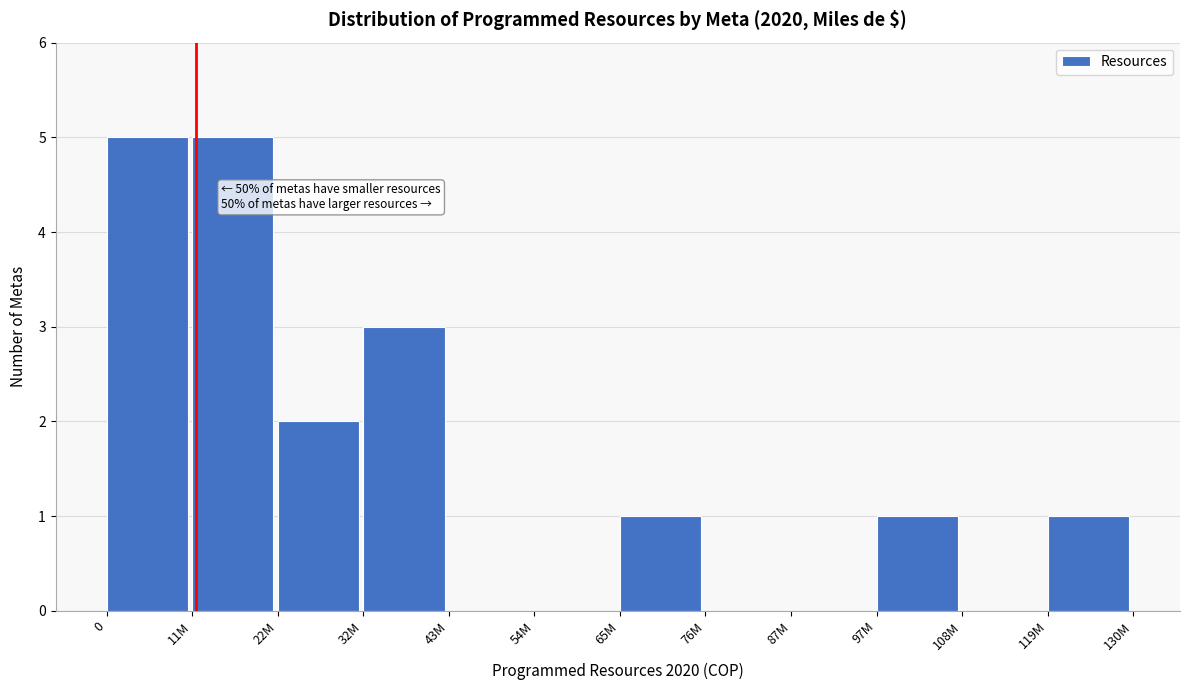

Reading left to right, extract all data points from this chart.

0=5	11M=5	22M=2	32M=3	43M=0	54M=0	65M=1	76M=0	87M=0	97M=1	108M=0	119M=1